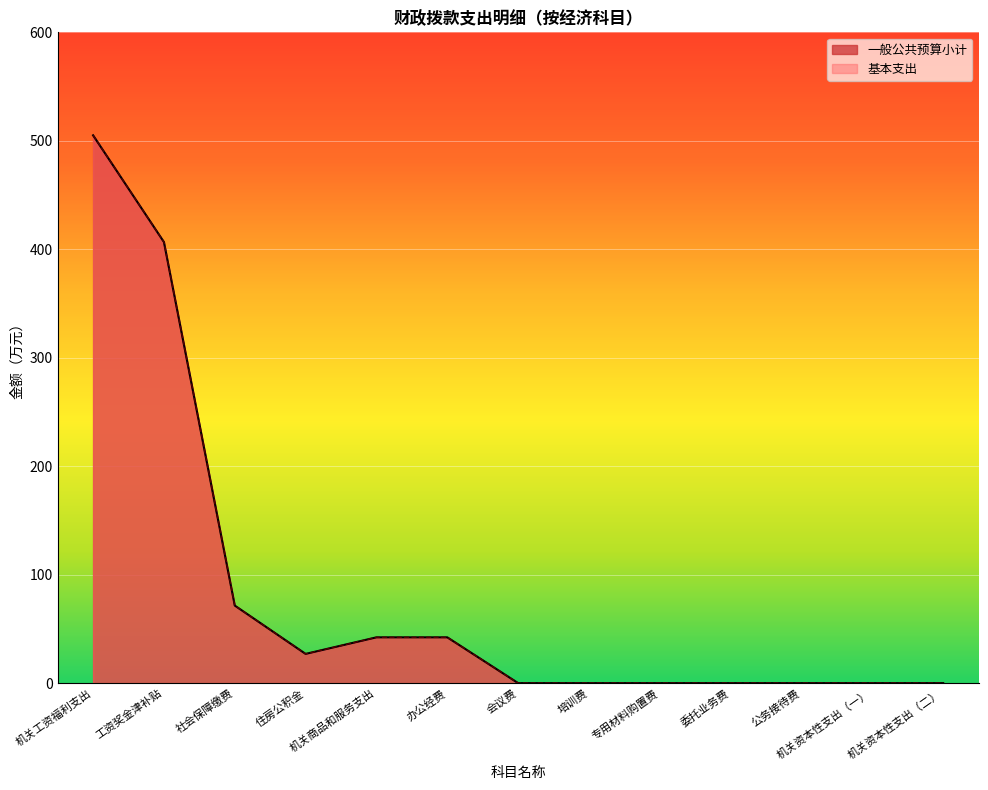

What is the highest value of the 基本支出 series?

505.1